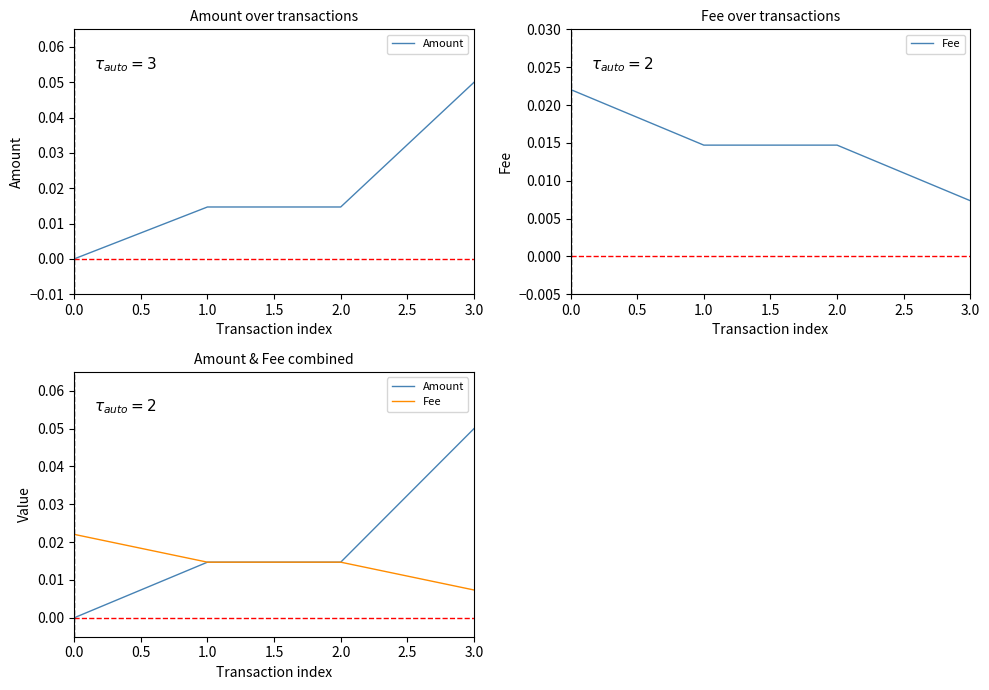

How many Fee values are between 0 and 1?

4